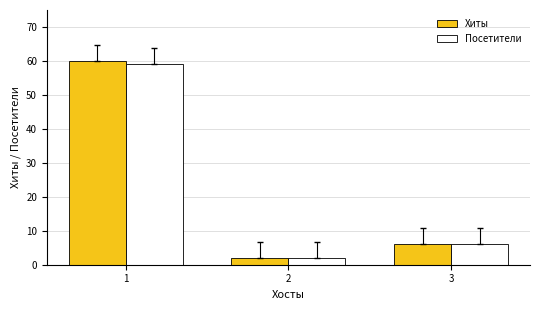

Count the number of categories in the chart.

3